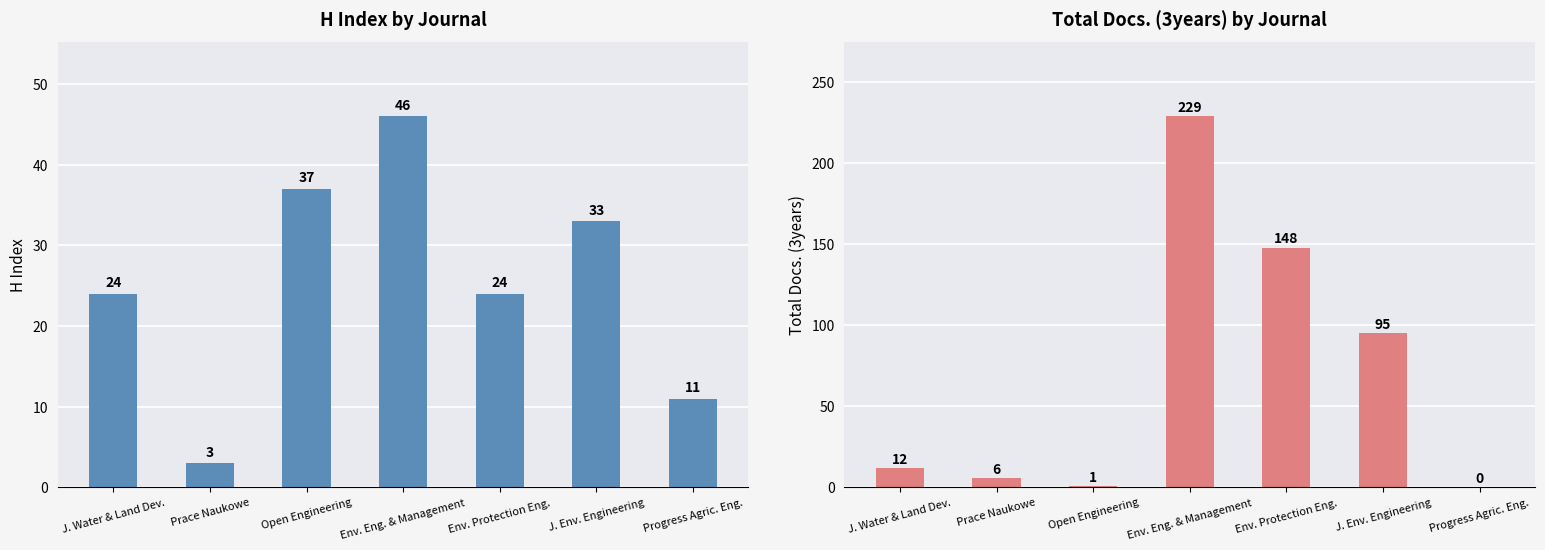

List the series in order of their overall mean, lowest first.

H index, Total Docs. (3years)